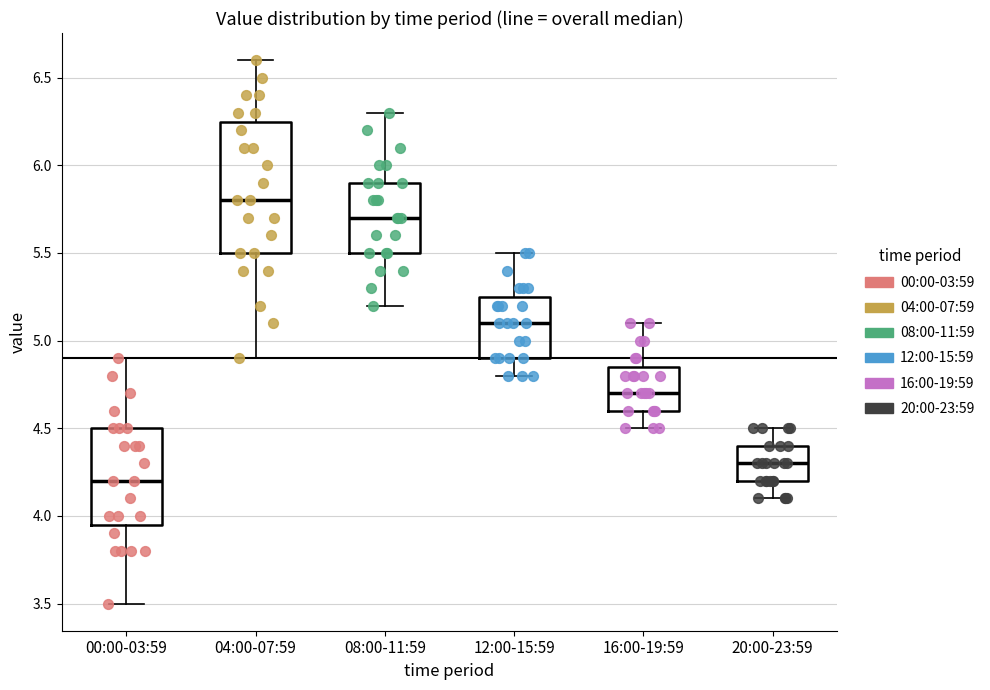

Reading left to right, transcribe this box plot: for each box, give where its median line is, the range the box spans, and where its two whiskers end, as read against the y-axis. The values are not printed on the chart, so give them approximately, as read against the axis.

00:00-03:59: median 4.20, box 3.95 to 4.50, whiskers 3.50 to 4.90
04:00-07:59: median 5.80, box 5.50 to 6.25, whiskers 4.90 to 6.60
08:00-11:59: median 5.70, box 5.50 to 5.90, whiskers 5.20 to 6.30
12:00-15:59: median 5.10, box 4.90 to 5.25, whiskers 4.80 to 5.50
16:00-19:59: median 4.70, box 4.60 to 4.85, whiskers 4.50 to 5.10
20:00-23:59: median 4.30, box 4.20 to 4.40, whiskers 4.10 to 4.50